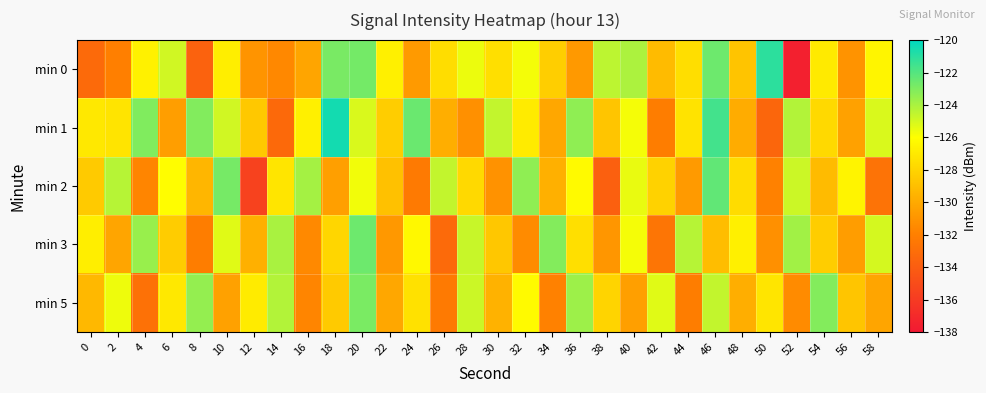

Reading left to right, transcribe all the data shown in this chart.

min 0: 0=-133.2	2=-132.0	4=-126.6	6=-124.9	8=-133.7	10=-126.8	12=-131.0	14=-131.6	16=-130.2	18=-122.9	20=-122.8	22=-126.7	24=-130.7	26=-127.6	28=-125.6	30=-127.5	32=-125.8	34=-128.3	36=-130.8	38=-124.5	40=-124.1	42=-129.2	44=-127.5	46=-122.6	48=-128.8	50=-121.1	52=-137.6	54=-127.0	56=-131.0	58=-126.4
min 1: 0=-127.1	2=-127.3	4=-123.0	6=-130.5	8=-123.1	10=-124.9	12=-128.6	14=-133.3	16=-126.7	18=-120.5	20=-125.1	22=-128.3	24=-122.5	26=-129.8	28=-131.2	30=-124.6	32=-126.9	34=-130.1	36=-123.4	38=-128.7	40=-125.8	42=-132.1	44=-127.3	46=-121.6	48=-129.9	50=-133.5	52=-124.2	54=-127.8	56=-130.4	58=-125.1
min 2: 0=-128.5	2=-124.3	4=-131.7	6=-126.1	8=-129.4	10=-122.8	12=-135.6	14=-127.2	16=-123.9	18=-130.5	20=-125.7	22=-128.9	24=-132.3	26=-124.6	28=-127.8	30=-131.1	32=-123.4	34=-129.7	36=-126.2	38=-133.8	40=-125.5	42=-128.1	44=-130.7	46=-122.3	48=-127.6	50=-131.9	52=-124.8	54=-129.2	56=-126.5	58=-132.7
min 3: 0=-126.8	2=-130.2	4=-123.6	6=-128.4	8=-132.1	10=-125.3	12=-129.7	14=-124.0	16=-131.5	18=-127.9	20=-122.6	22=-130.8	24=-126.3	26=-133.2	28=-124.7	30=-128.6	32=-131.4	34=-123.1	36=-127.5	38=-130.9	40=-125.8	42=-132.6	44=-124.3	46=-129.1	48=-126.7	50=-131.2	52=-123.8	54=-128.3	56=-130.6	58=-125.0
min 5: 0=-129.3	2=-125.6	4=-132.8	6=-127.1	8=-123.5	10=-130.4	12=-126.9	14=-124.2	16=-131.7	18=-128.5	20=-122.9	22=-130.1	24=-127.4	26=-132.3	28=-124.8	30=-129.6	32=-126.2	34=-131.9	36=-123.7	38=-128.0	40=-130.5	42=-125.3	44=-132.1	46=-124.6	48=-129.8	50=-127.2	52=-131.4	54=-123.1	56=-128.7	58=-130.2